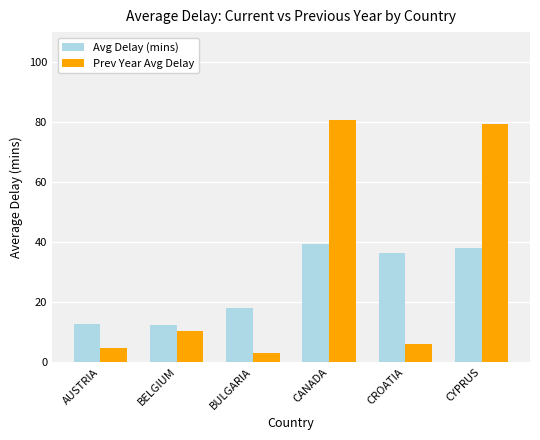

What is the total value across all series at CROATIA?

42.3